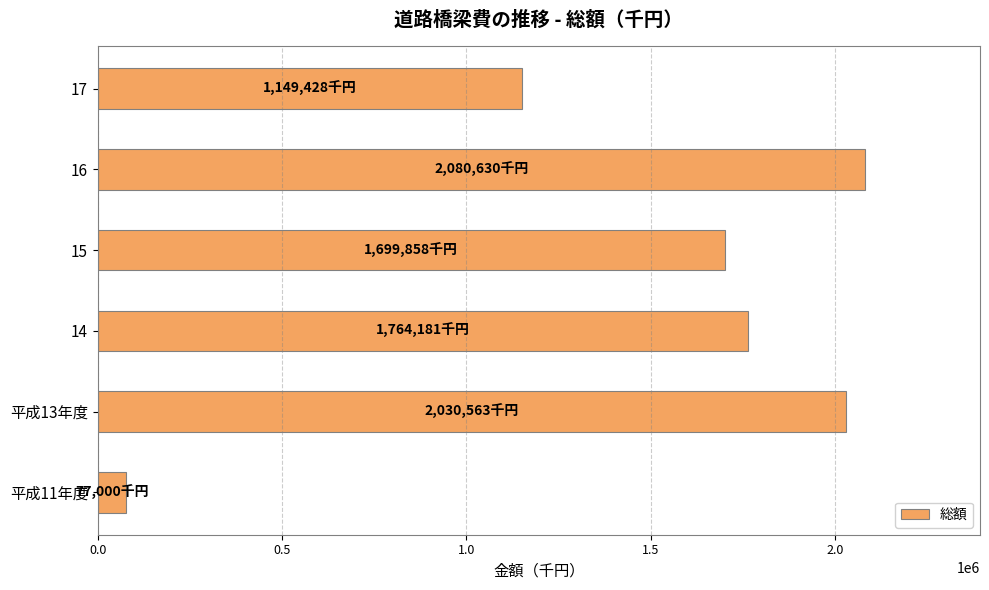

What is the difference between the second highest and minimum values?

1953563